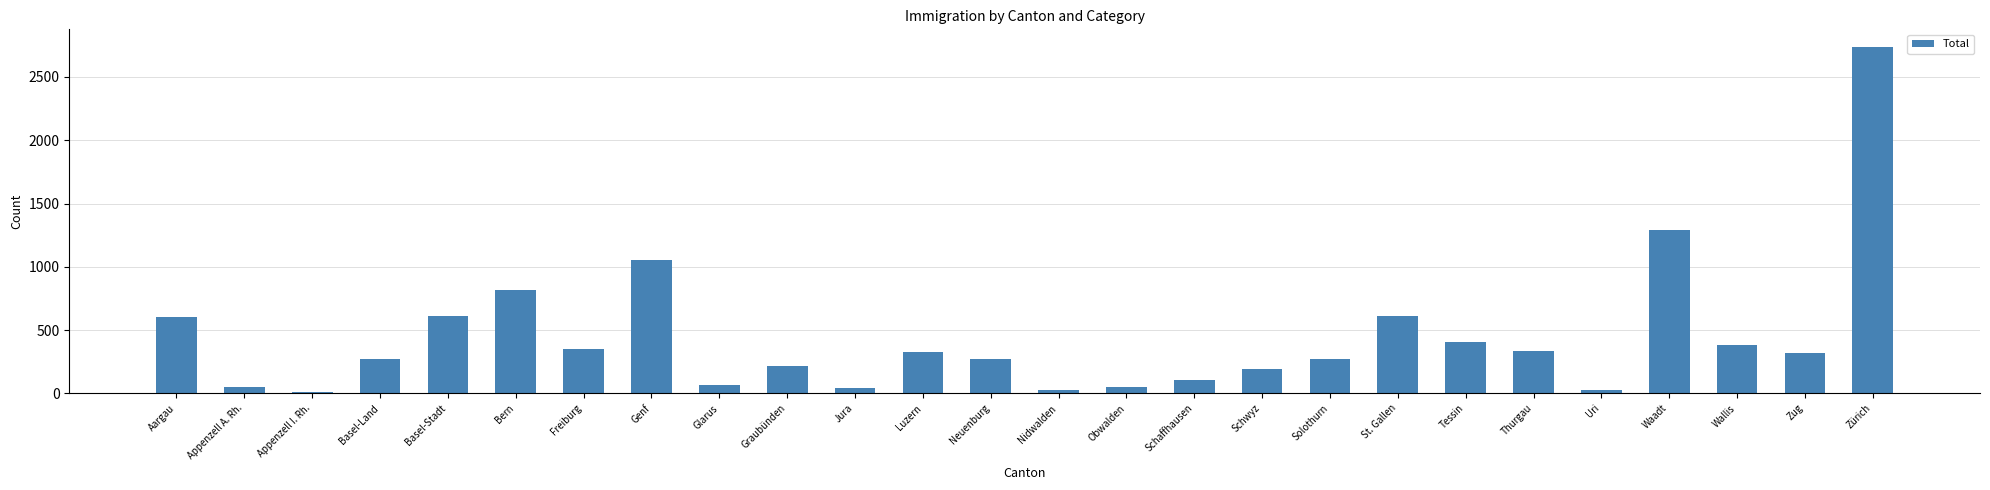

Count the number of categories in the chart.

26